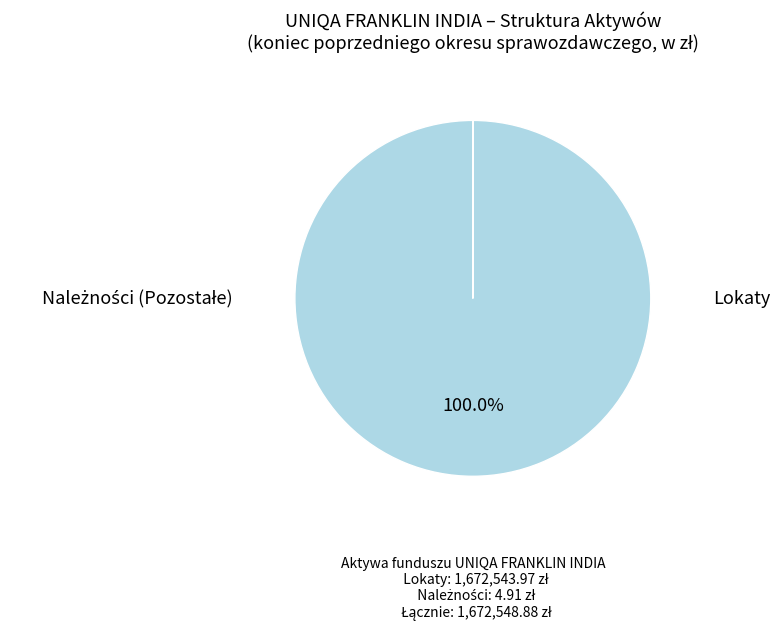

Which slice is the largest?

Lokaty